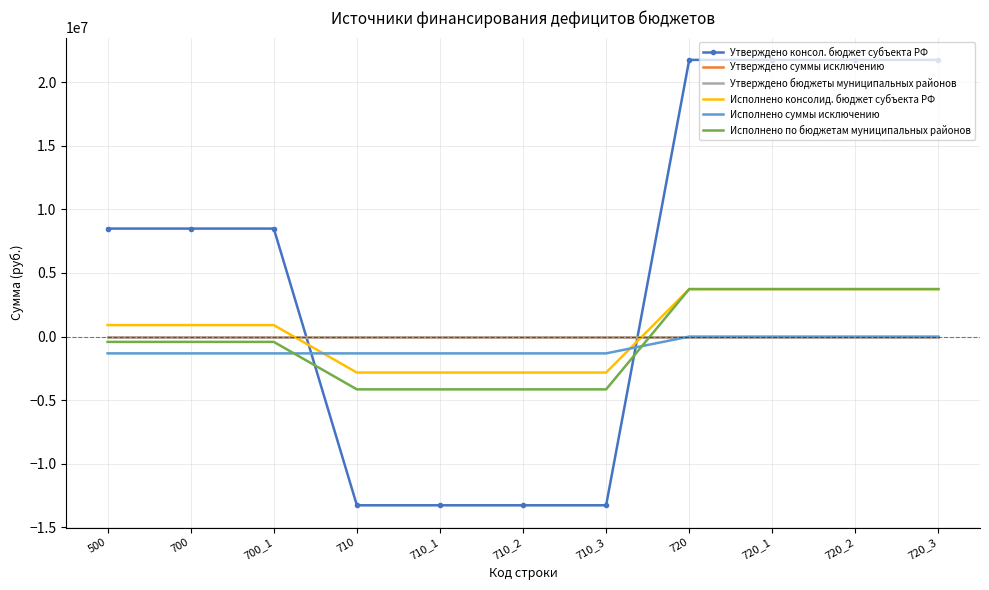

True or false: Утверждено бюджеты муниципальных районов has a value of 0.0 at 710_3.

True